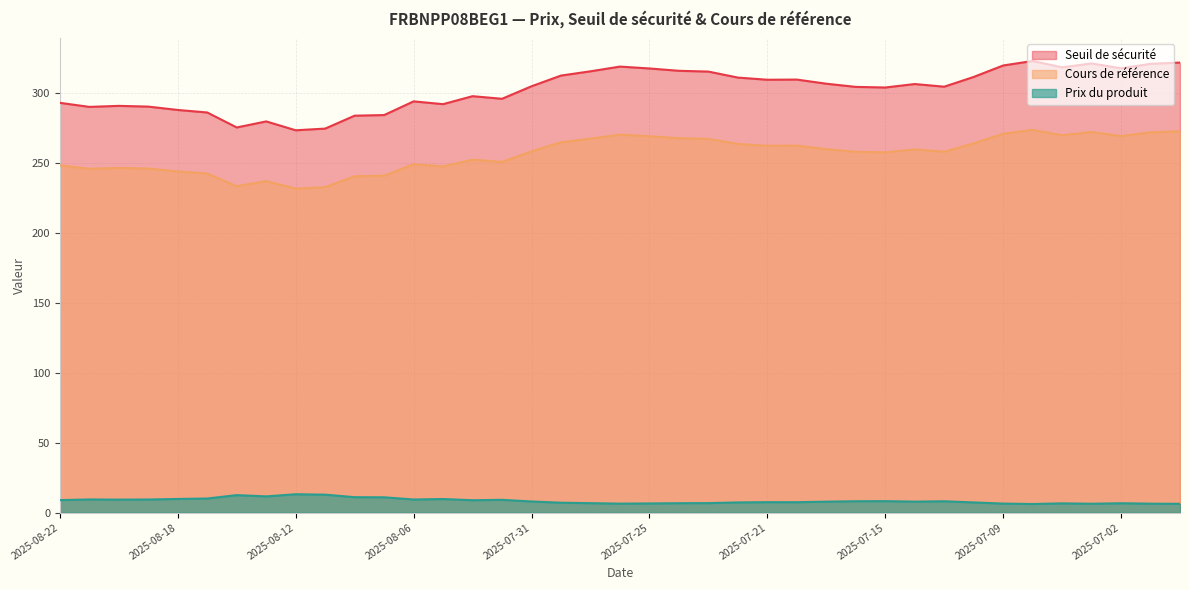

Reading left to right, what are all the values shown in this chart?

Seuil de sécurité: 2025-08-22=293.0	2025-08-21=290.1	2025-08-20=290.8	2025-08-19=290.3	2025-08-18=287.9	2025-08-15=286.1	2025-08-14=275.4	2025-08-13=279.7	2025-08-12=273.4	2025-08-11=274.6	2025-08-08=283.8	2025-08-07=284.2	2025-08-06=294.0	2025-08-05=292.0	2025-08-04=297.7	2025-08-01=295.9	2025-07-31=304.8	2025-07-30=312.5	2025-07-29=315.5	2025-07-28=318.9	2025-07-25=317.6	2025-07-24=315.9	2025-07-23=315.3	2025-07-22=311.0	2025-07-21=309.5	2025-07-18=309.6	2025-07-17=306.7	2025-07-16=304.4	2025-07-15=303.9	2025-07-14=306.4	2025-07-11=304.5	2025-07-10=311.5	2025-07-09=319.7	2025-07-08=322.9	2025-07-07=318.4	2025-07-03=321.1	2025-07-02=317.7	2025-07-01=320.9	2025-06-30=321.8
Cours de référence: 2025-08-22=248.3	2025-08-21=245.8	2025-08-20=246.4	2025-08-19=246.0	2025-08-18=244.0	2025-08-15=242.4	2025-08-14=233.4	2025-08-13=237.0	2025-08-12=231.7	2025-08-11=232.7	2025-08-08=240.5	2025-08-07=240.9	2025-08-06=249.2	2025-08-05=247.5	2025-08-04=252.3	2025-08-01=250.7	2025-07-31=258.3	2025-07-30=264.8	2025-07-29=267.4	2025-07-28=270.2	2025-07-25=269.1	2025-07-24=267.7	2025-07-23=267.2	2025-07-22=263.6	2025-07-21=262.3	2025-07-18=262.4	2025-07-17=259.9	2025-07-16=257.9	2025-07-15=257.6	2025-07-14=259.7	2025-07-11=258.1	2025-07-10=264.0	2025-07-09=270.9	2025-07-08=273.6	2025-07-07=269.8	2025-07-03=272.1	2025-07-02=269.2	2025-07-01=271.9	2025-06-30=272.7
Prix du produit: 2025-08-22=8.9	2025-08-21=9.4	2025-08-20=9.3	2025-08-19=9.4	2025-08-18=9.8	2025-08-15=10.1	2025-08-14=12.5	2025-08-13=11.6	2025-08-12=13.1	2025-08-11=12.8	2025-08-08=11.1	2025-08-07=11.0	2025-08-06=9.4	2025-08-05=9.7	2025-08-04=8.9	2025-08-01=9.2	2025-07-31=8.0	2025-07-30=7.1	2025-07-29=6.8	2025-07-28=6.4	2025-07-25=6.6	2025-07-24=6.7	2025-07-23=6.8	2025-07-22=7.3	2025-07-21=7.5	2025-07-18=7.5	2025-07-17=7.8	2025-07-16=8.1	2025-07-15=8.2	2025-07-14=7.9	2025-07-11=8.1	2025-07-10=7.3	2025-07-09=6.5	2025-07-08=6.2	2025-07-07=6.6	2025-07-03=6.3	2025-07-02=6.7	2025-07-01=6.4	2025-06-30=6.3